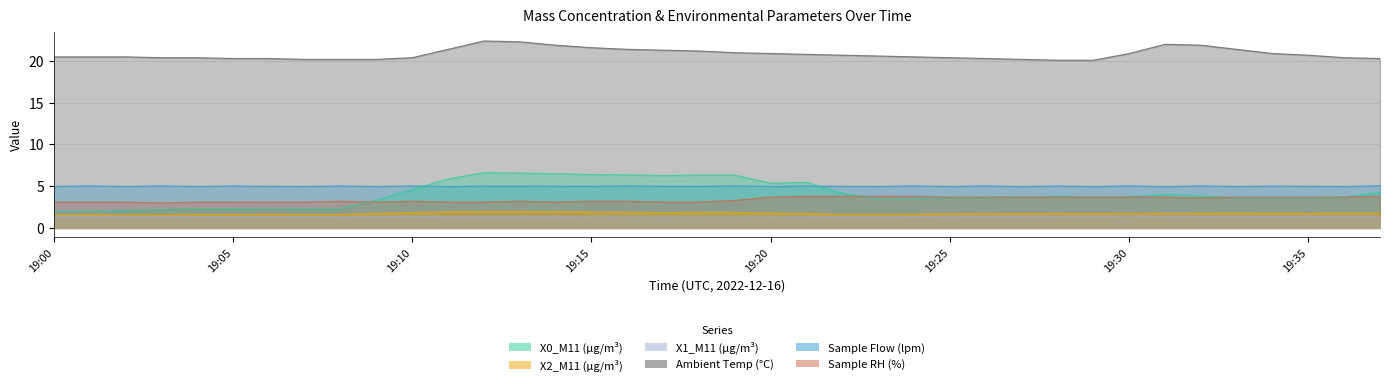

How many interior local valleys does the X0_M11 (μg/m³) series have?

7